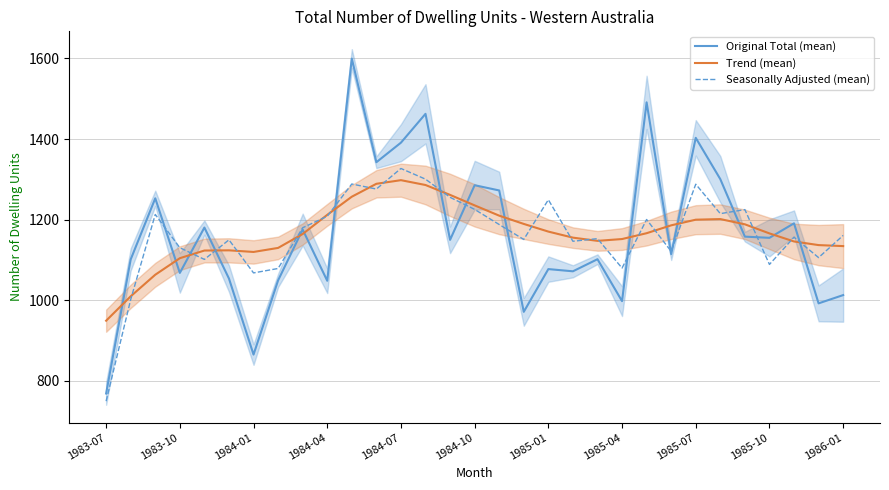

True or false: Trend (mean) and Original Total (mean) cross at least once.

True